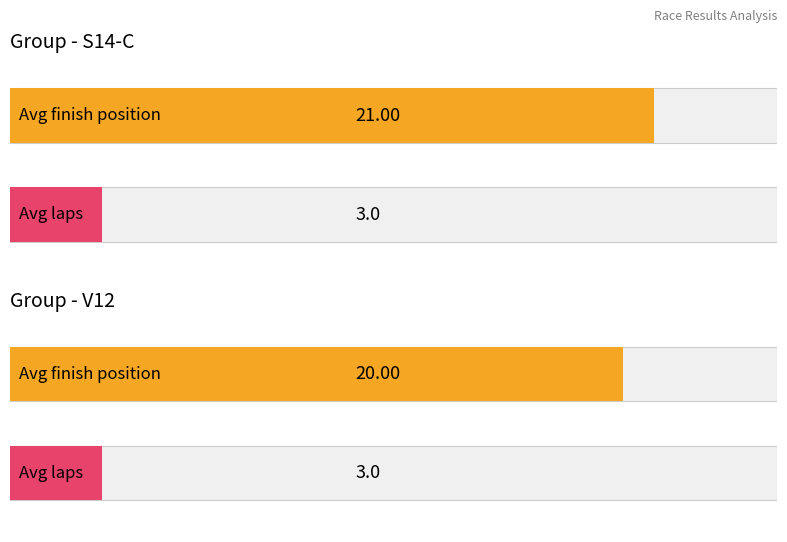

The value of Average finish position at 1 is 34.6. True or false?

False